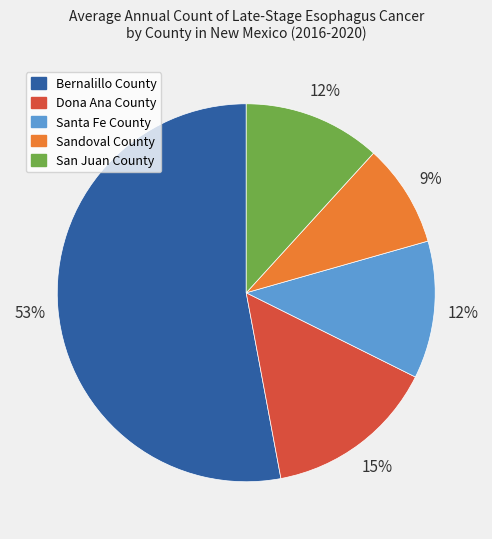

To the nearest percent, what portion does Dona Ana County represent?

15%